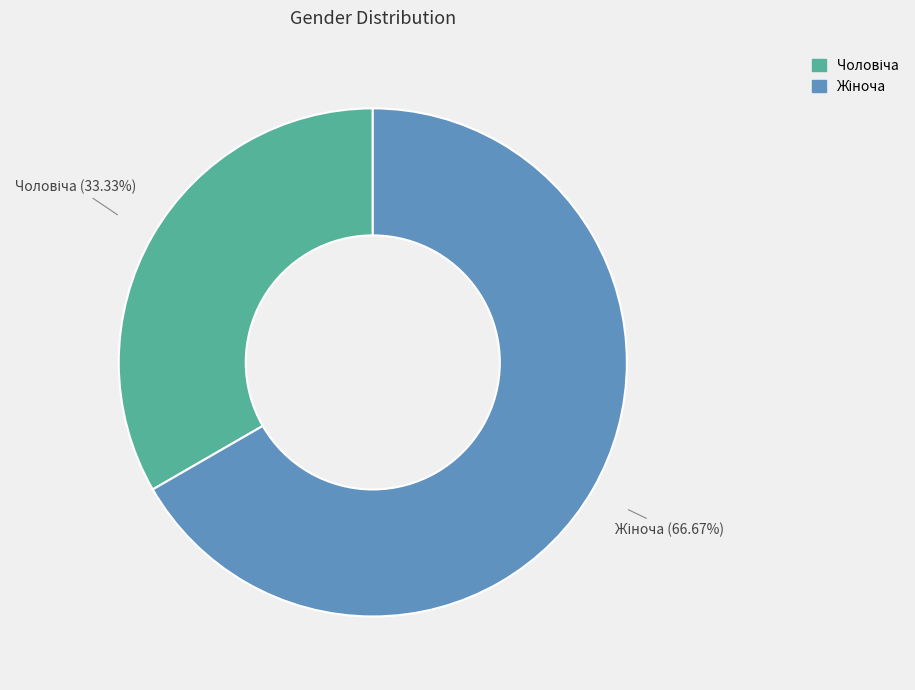

Does any single category account for the majority?

Yes